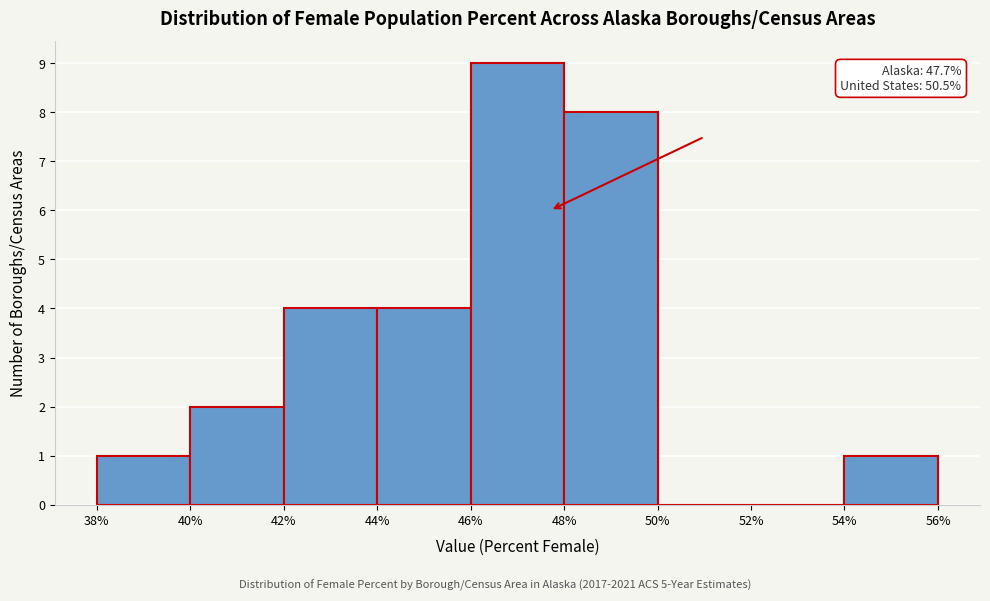

Over which range of the x-axis is the bar tallest?

46% to 48%